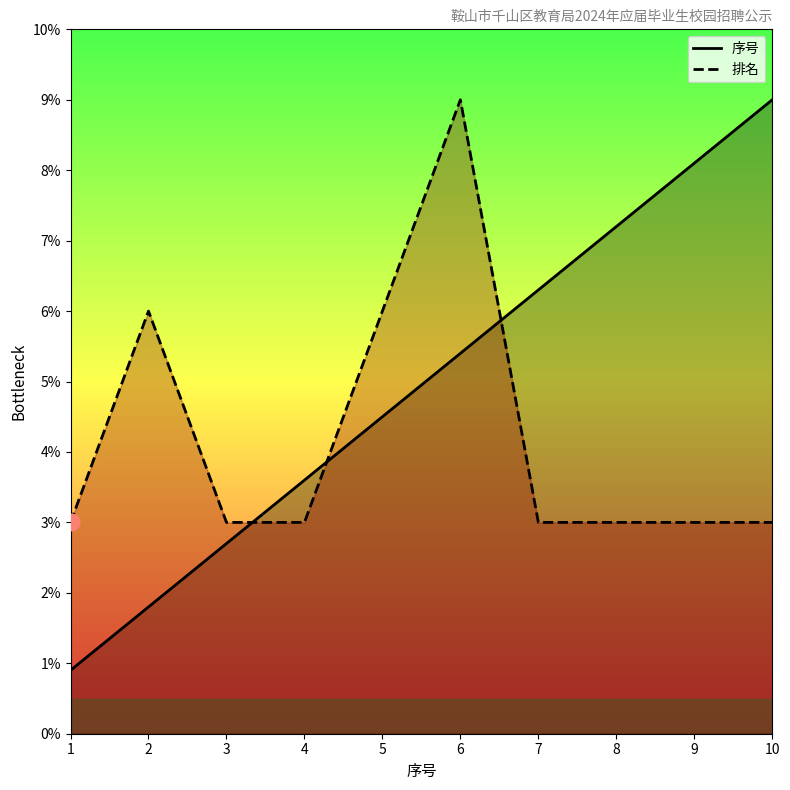

At how many categories does at least one series exceed 5?

7